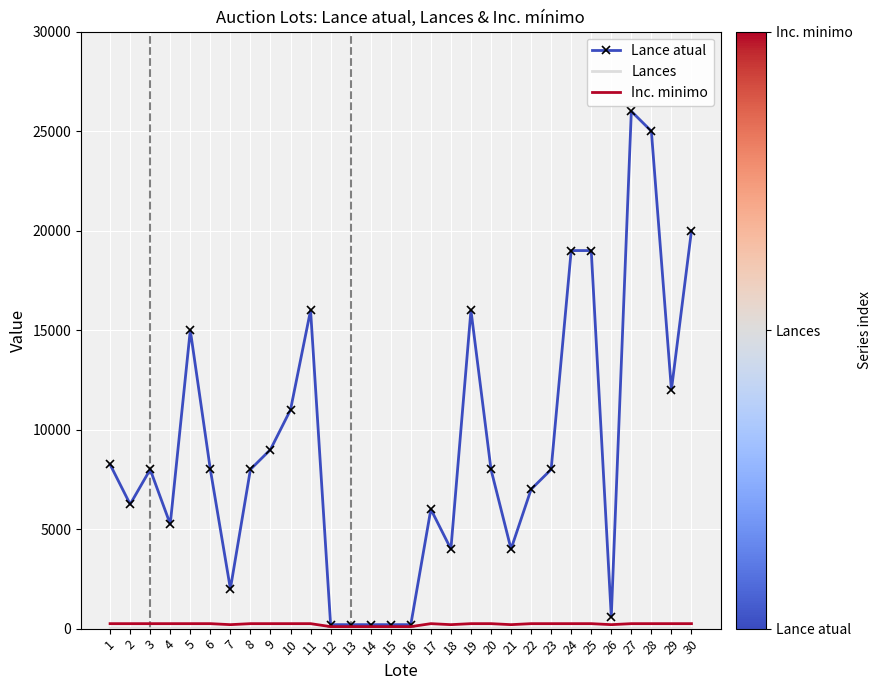

Which series has the widest spread of values?

Lance atual